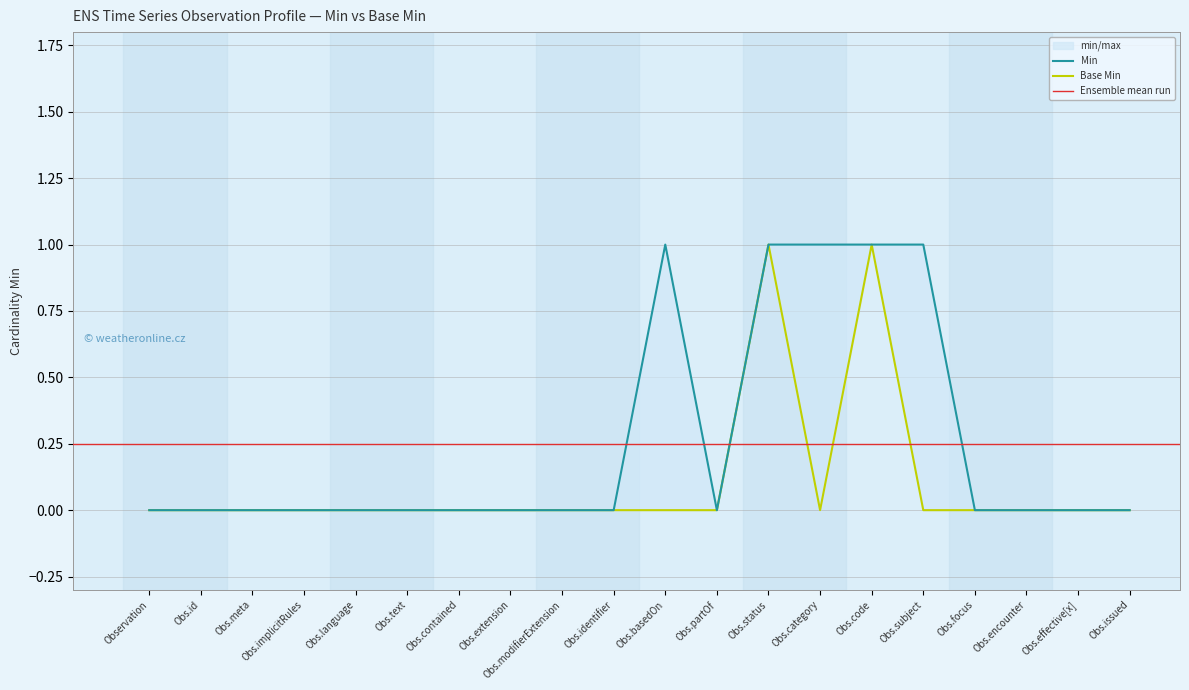

Where is the first local maximum for Min?

Obs.basedOn